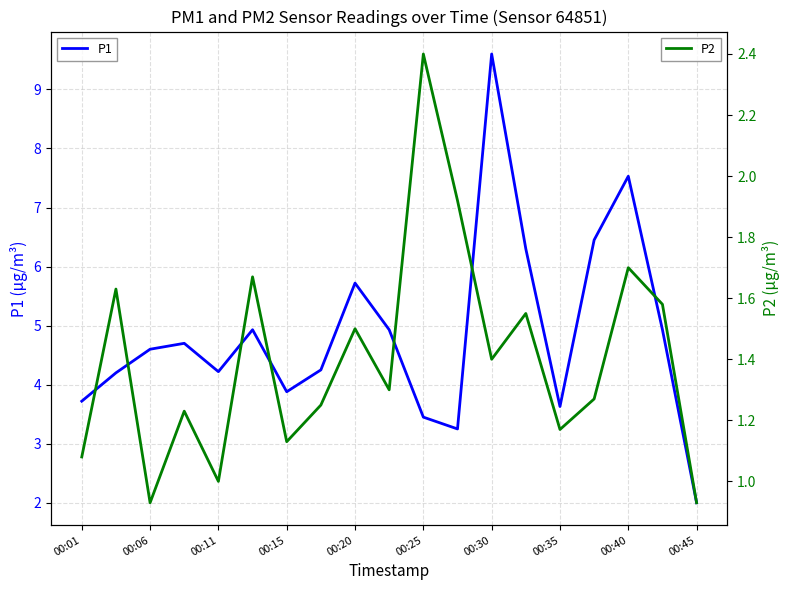

What is the maximum value for P2?

2.4